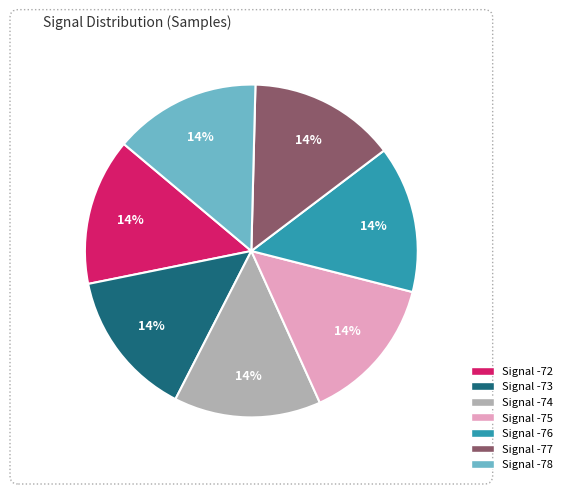

To the nearest percent, what is the average slice percentage?

14%